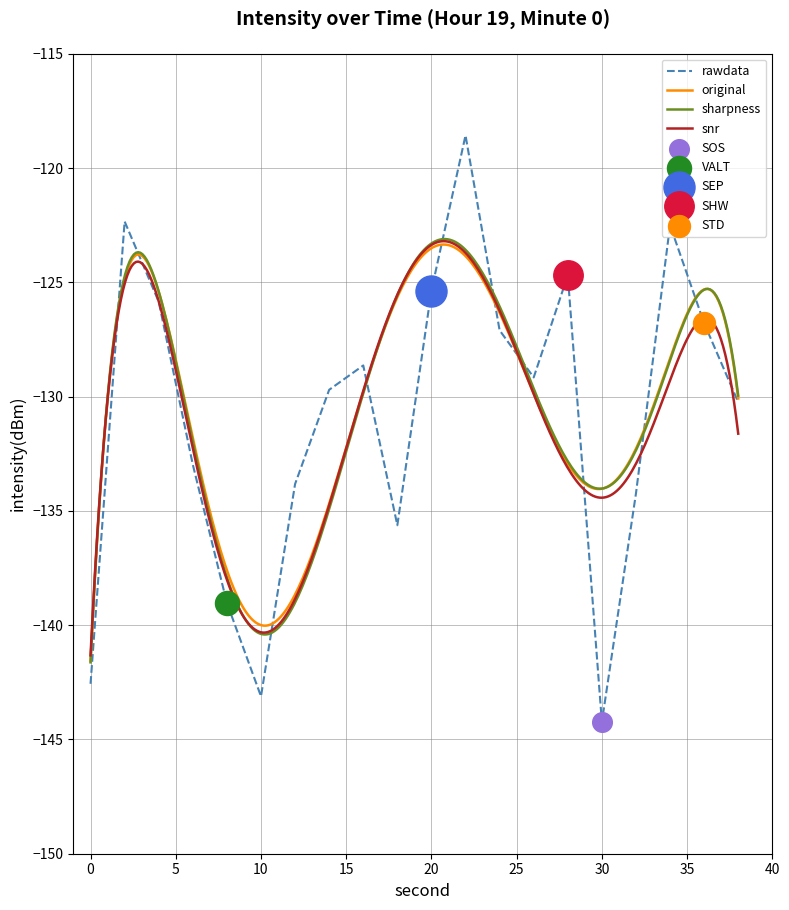

What is the change in value from 4 to 36?

-0.9